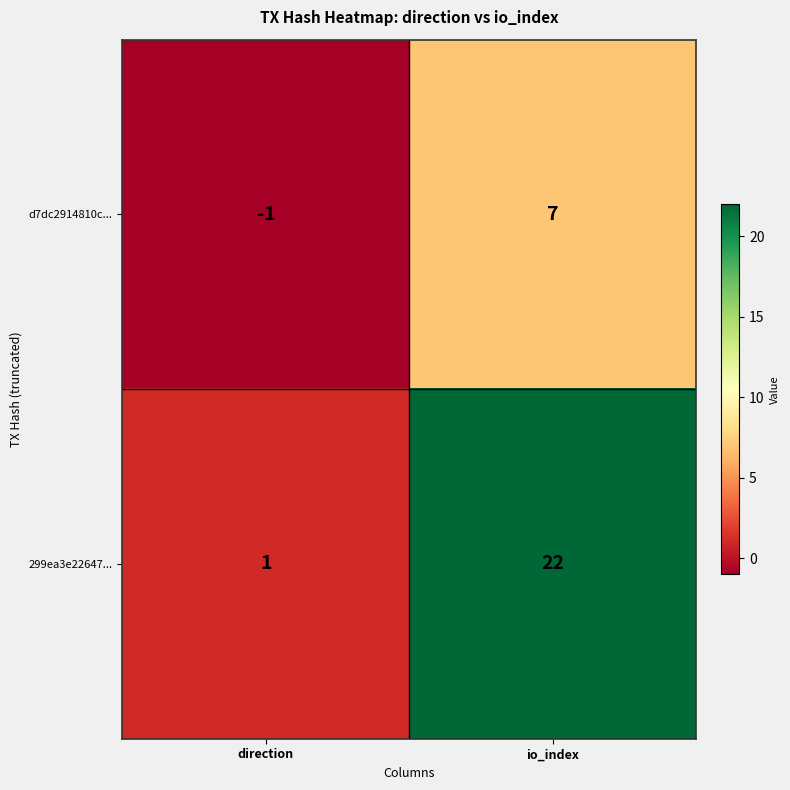

At which category is the sum across all series the highest?

io_index